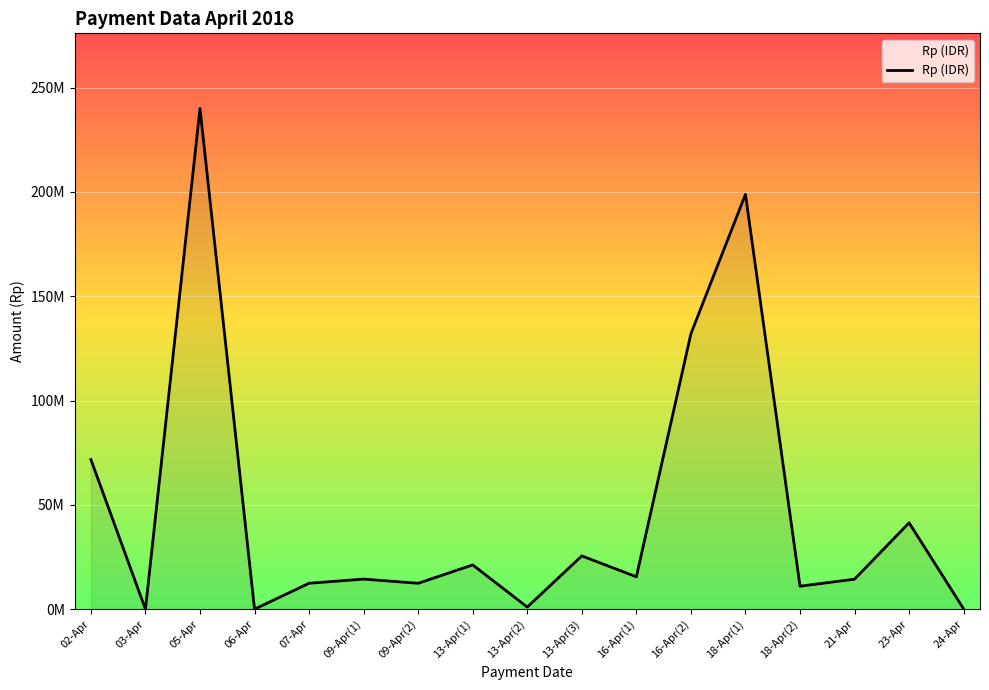

Reading left to right, transcribe all the data shown in this chart.

71700700	0	239998200	0	12413700	14413685	12396850	21198100	1000000	25517052	15520038	132000000	198799825	11000000	14368750	41379000	123245